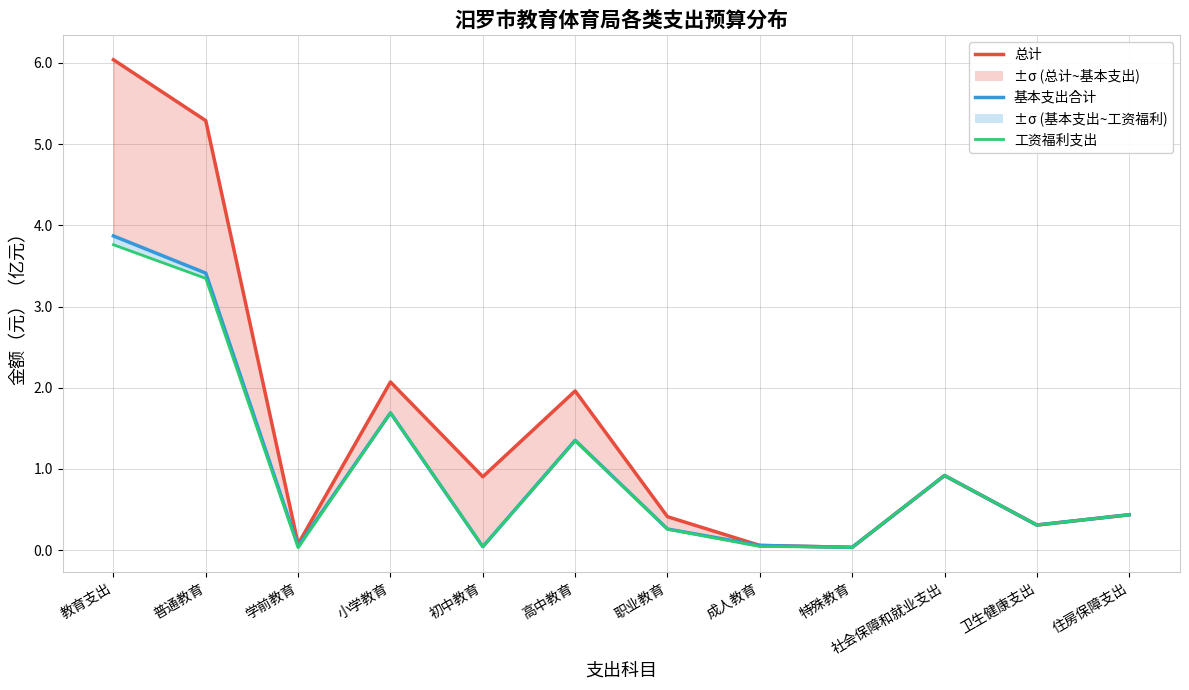

The 工资福利支出 series shows 0.3 at 职业教育. True or false?

True